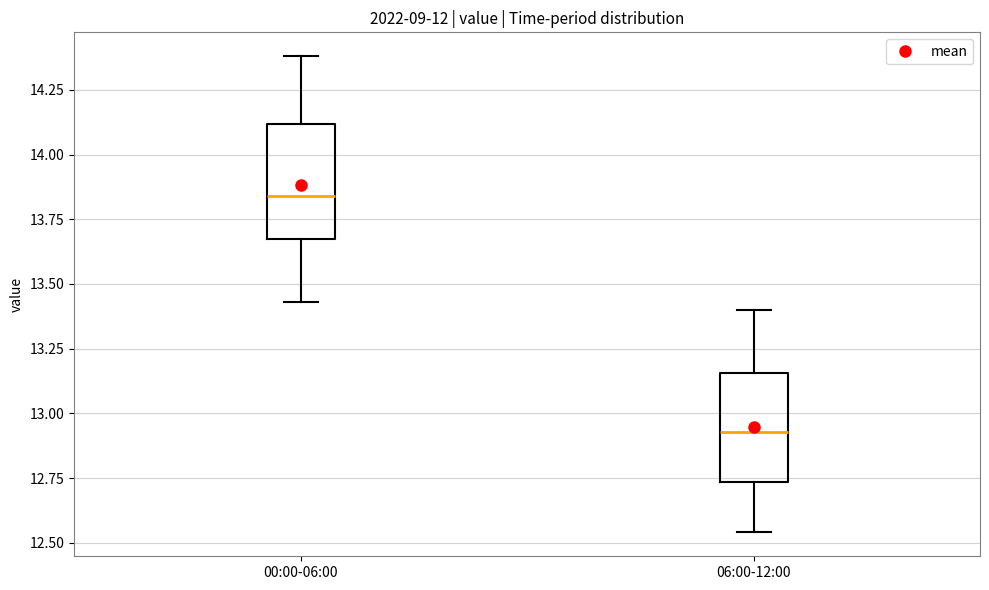

Reading left to right, read every box against the y-axis: the position of its median line, the range the box covers, and the ends of its whiskers. The values are not printed on the chart, so give them approximately, as read against the axis.

00:00-06:00: median 13.85, box 13.65 to 14.10, whiskers 13.45 to 14.40
06:00-12:00: median 12.95, box 12.75 to 13.15, whiskers 12.55 to 13.40